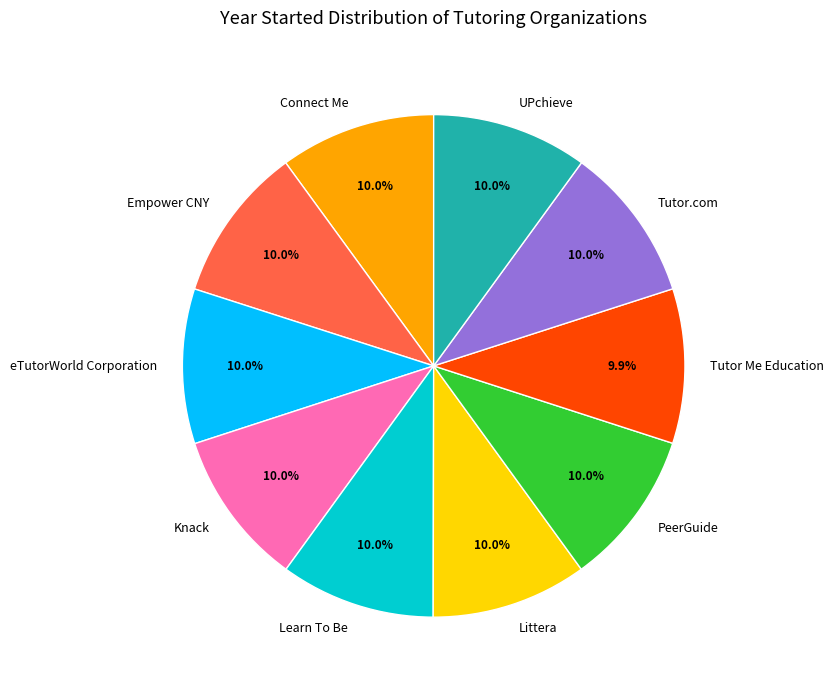

True or false: Tutor.com accounts for 16% of the total.

False